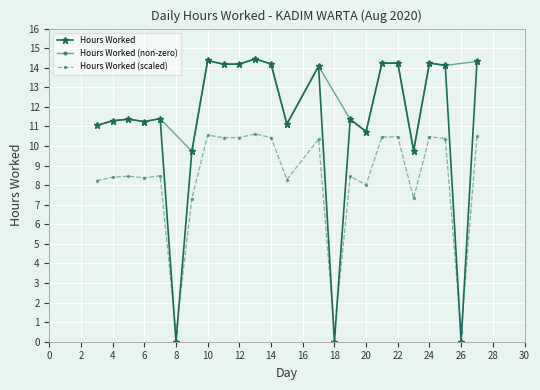

True or false: Hours Worked has a value of 10.7 at 20.

True